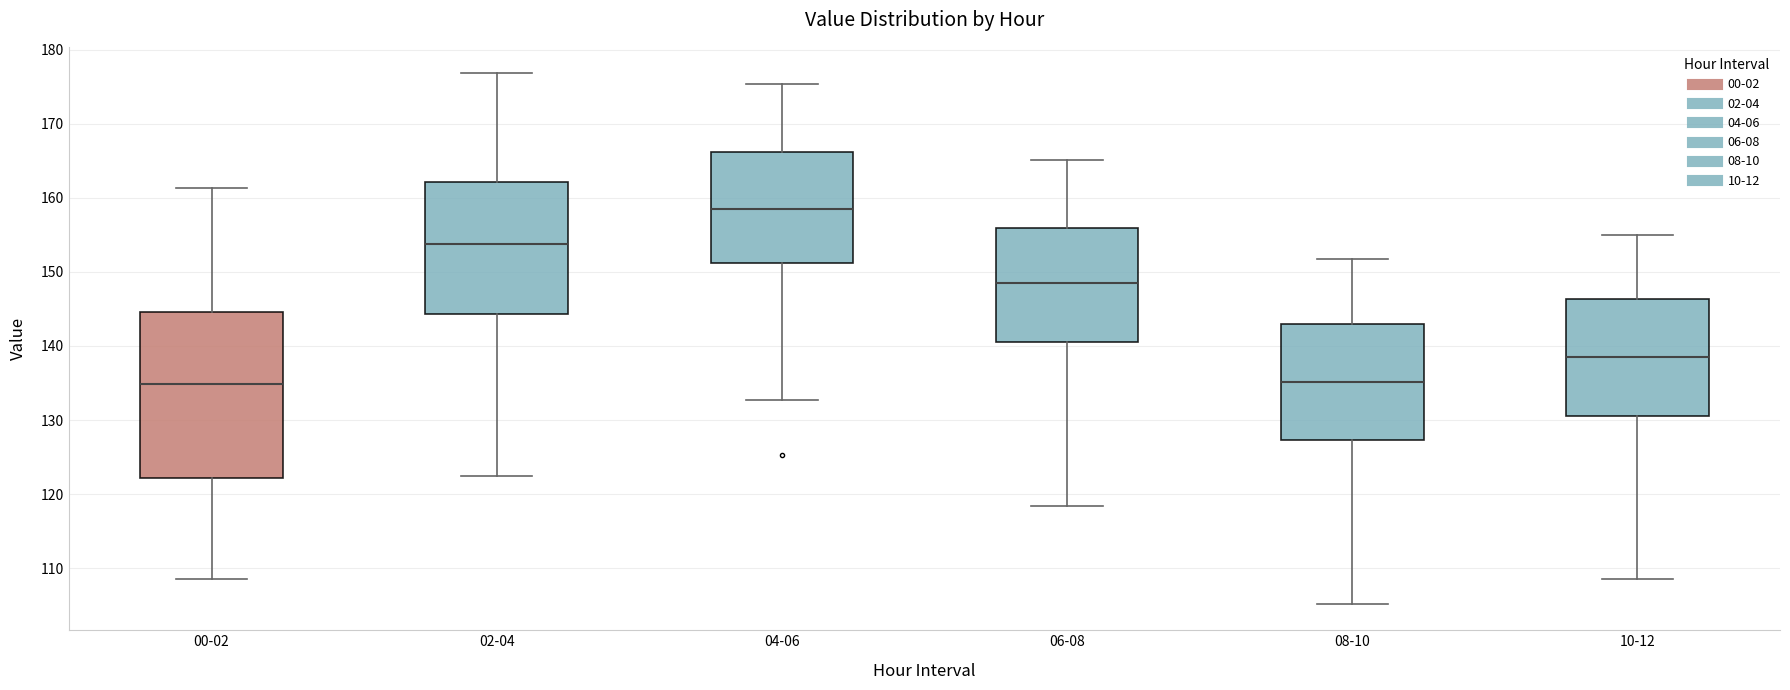

Which box is the tallest, from its lower edge to its upper edge?

00-02